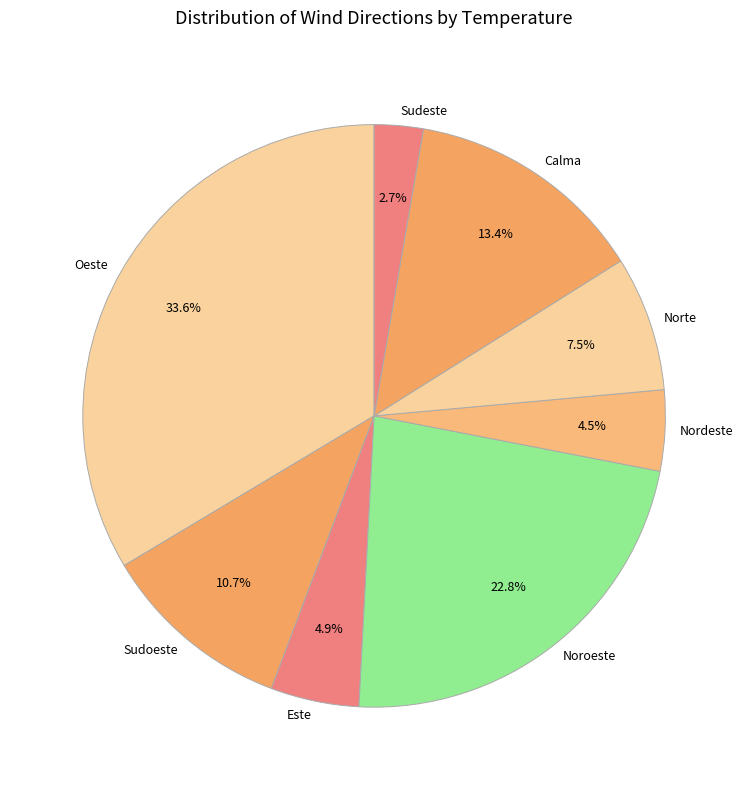

To the nearest percent, what is the combined percentage of Sudoeste and Calma?

24%